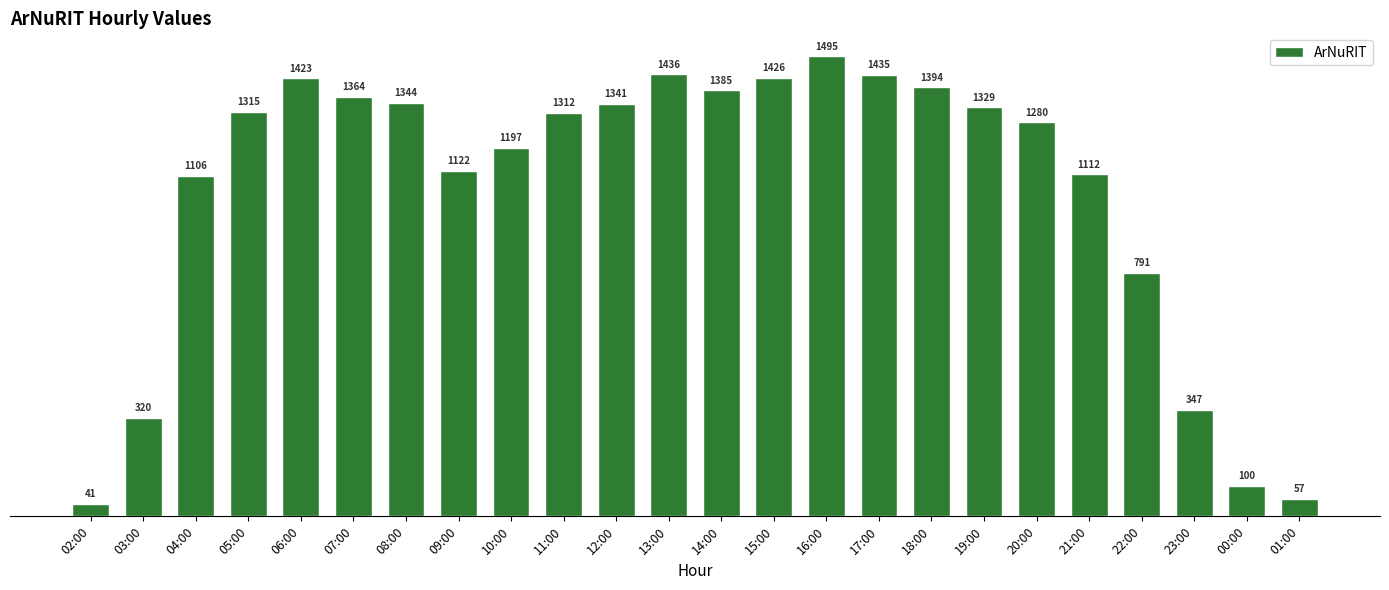

At which label is the value closest to 768?

22:00